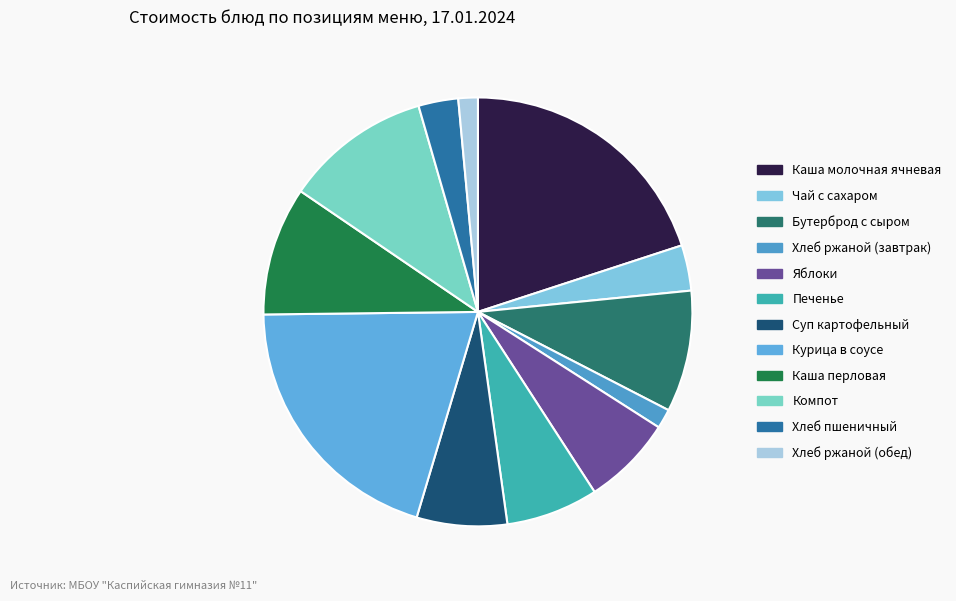

Is it true that Печенье is 7% of the pie?

True